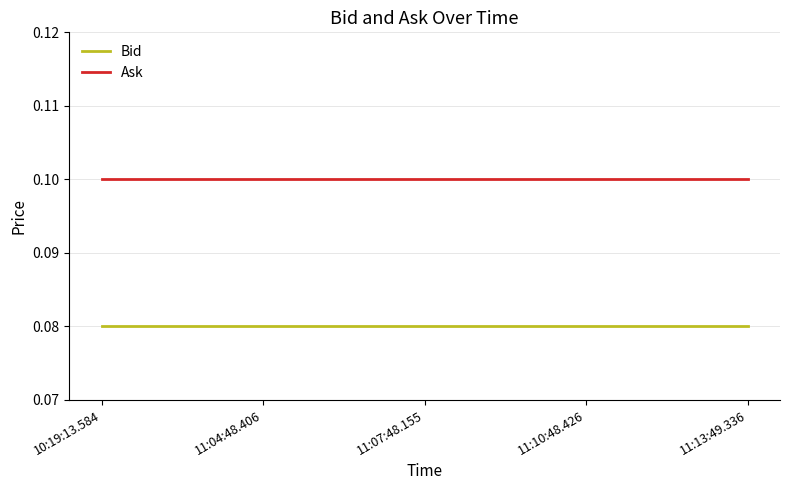

What position from the right is 11:07:48.155?

3